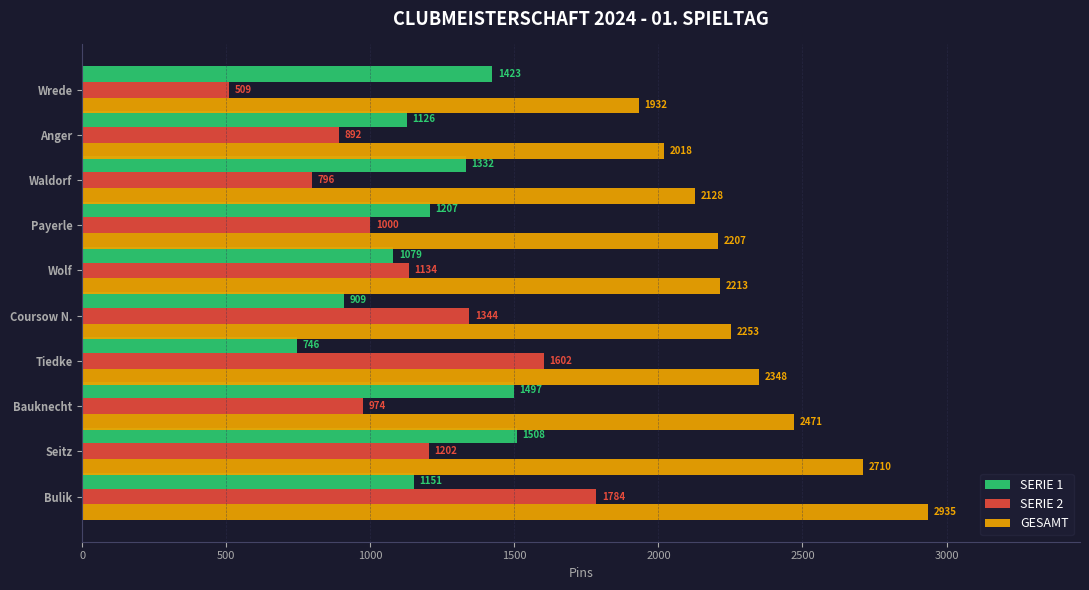

Where is SERIE 1 nearest to the value 1127?

Anger